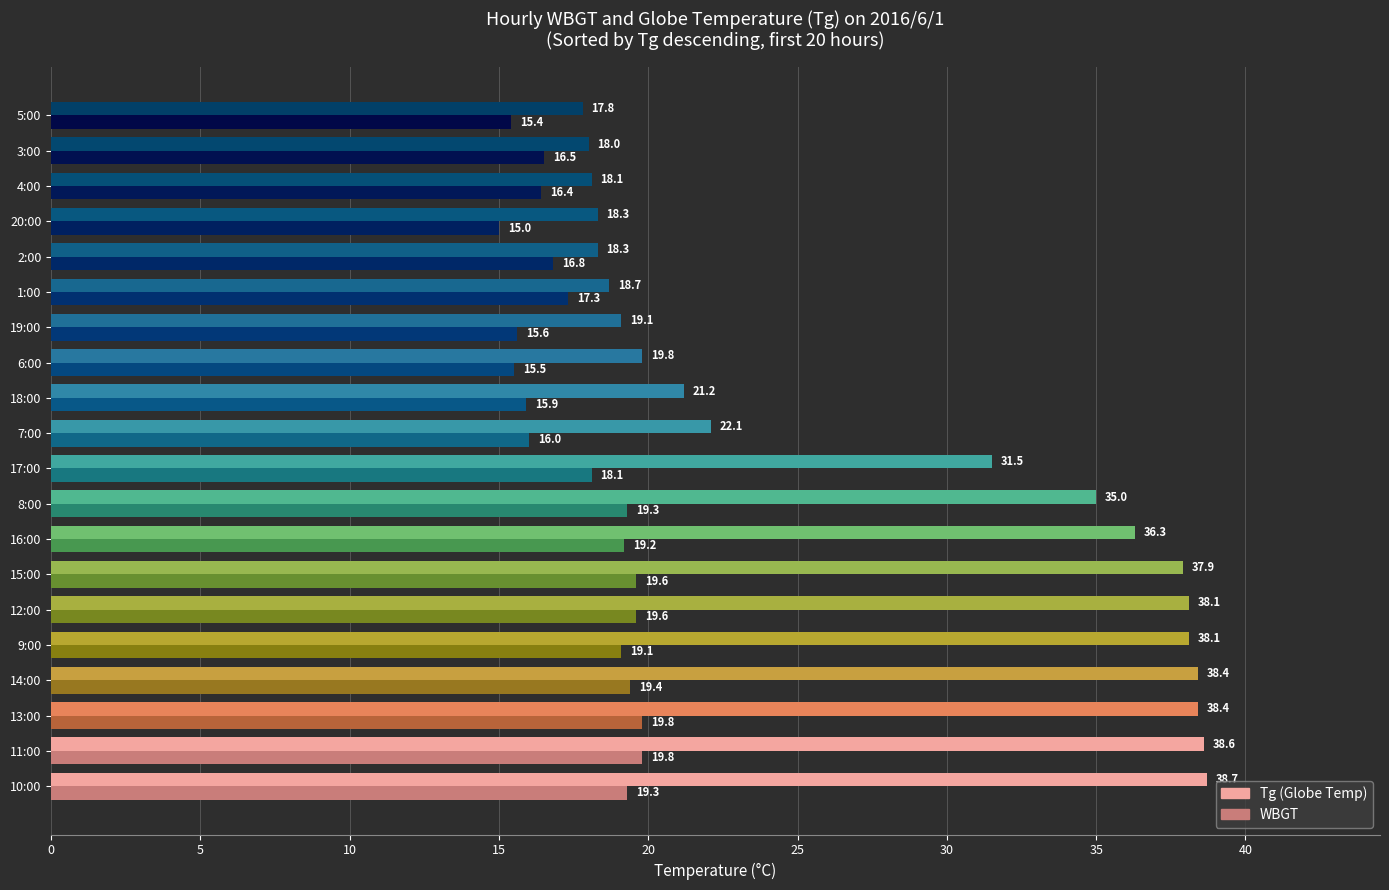

What is the spread (max minus min) of values at 3:00?

1.5